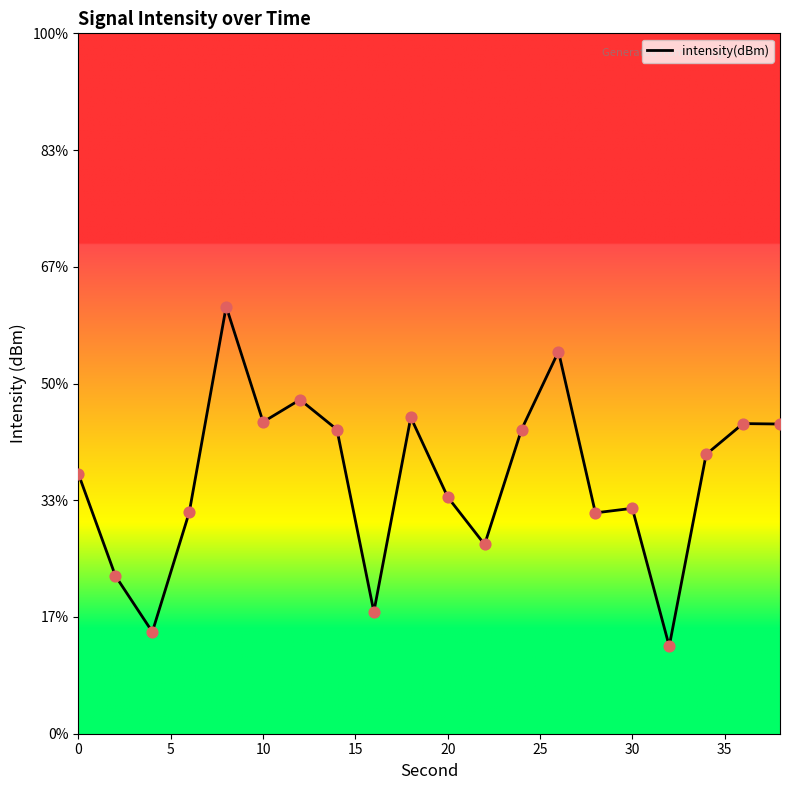

What is the change in value from 15 to 30?

+1.9